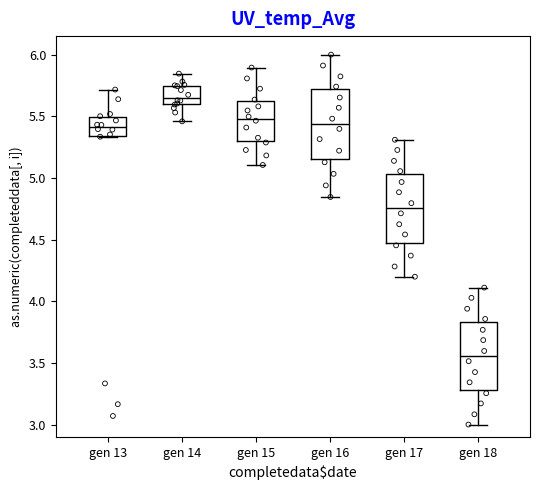

Where is the upper edge of the box for gen 17 on the y-axis? The values are not printed on the chart, so give them approximately, as read against the axis.

5.05